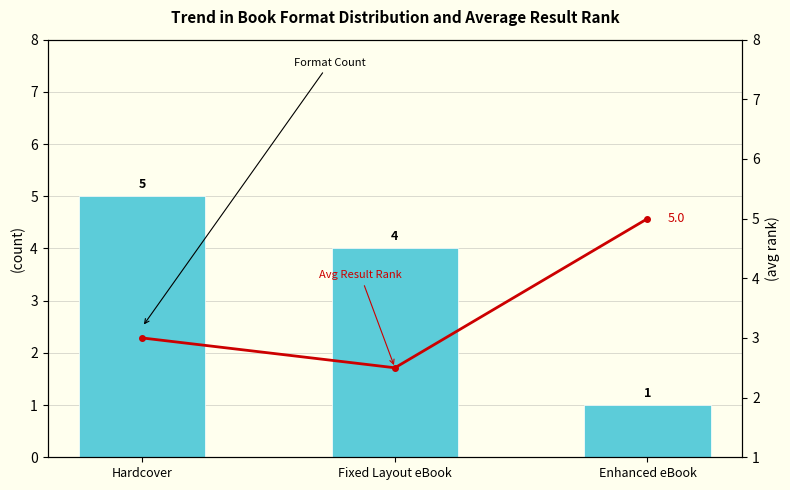

Where is Format Count nearest to the value 3?

Fixed Layout eBook